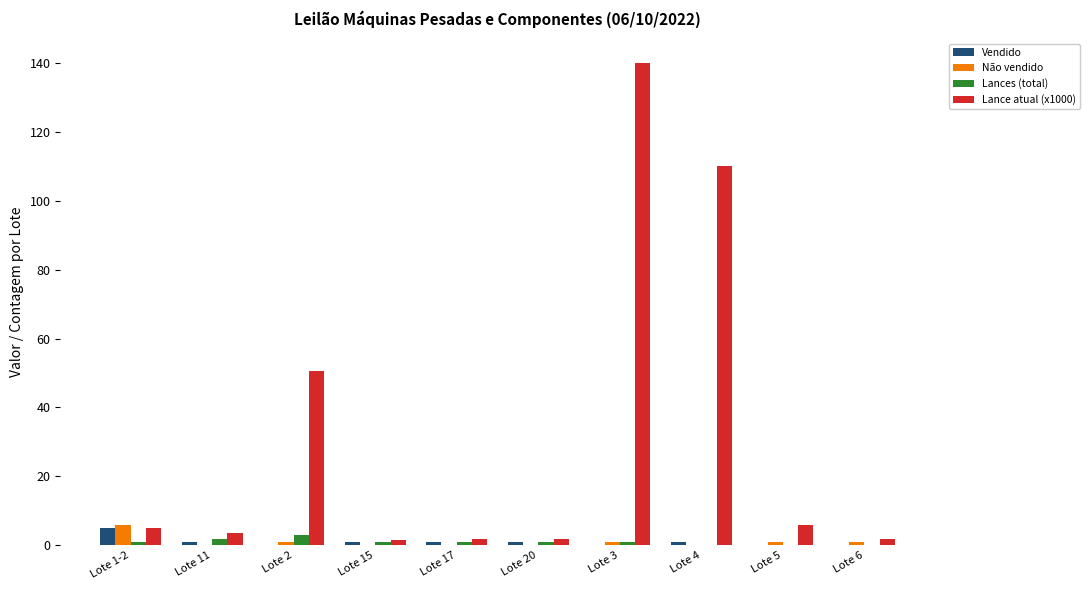

At which category is the sum across all series the highest?

Lote 3